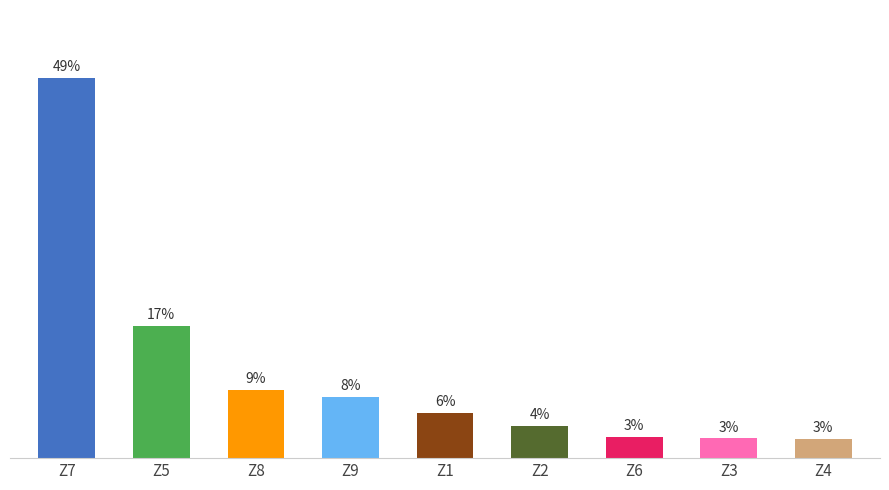

True or false: the data shows 0.1 at Z9.

True